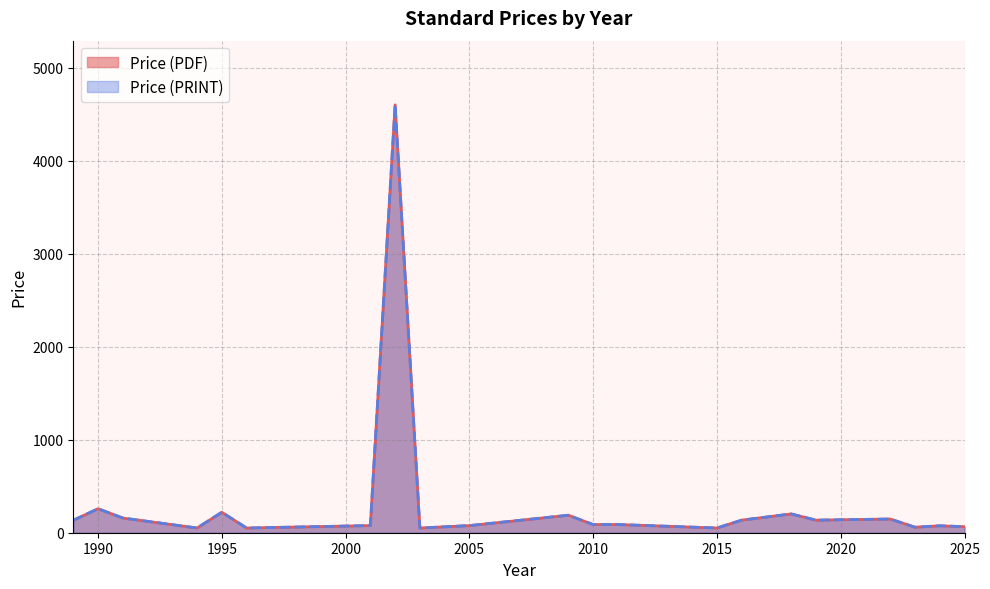

At which category is the sum across all series the highest?

2002